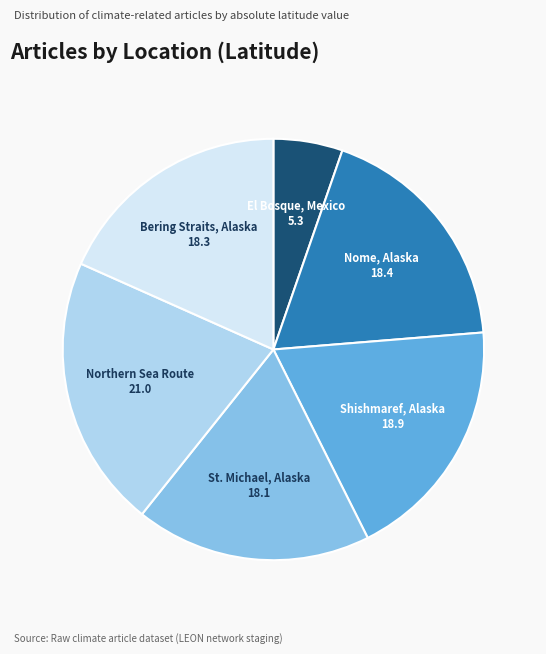

Is there any slice that represents more than half of the pie?

No